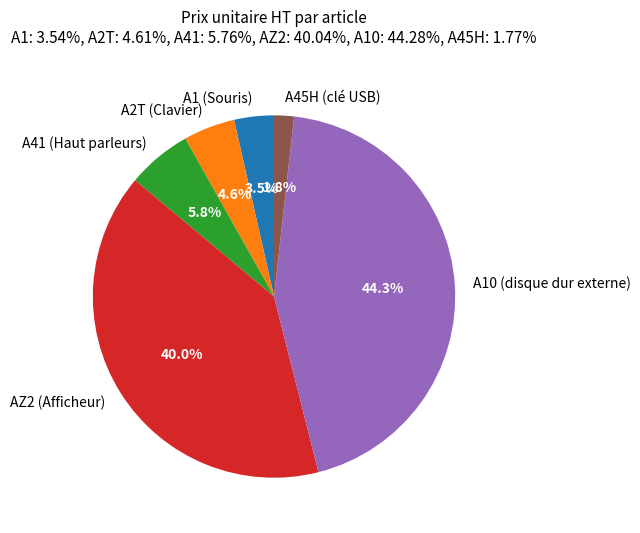

To the nearest percent, what is the difference between the A45H (clé USB) and A2T (Clavier) slice percentages?

3%